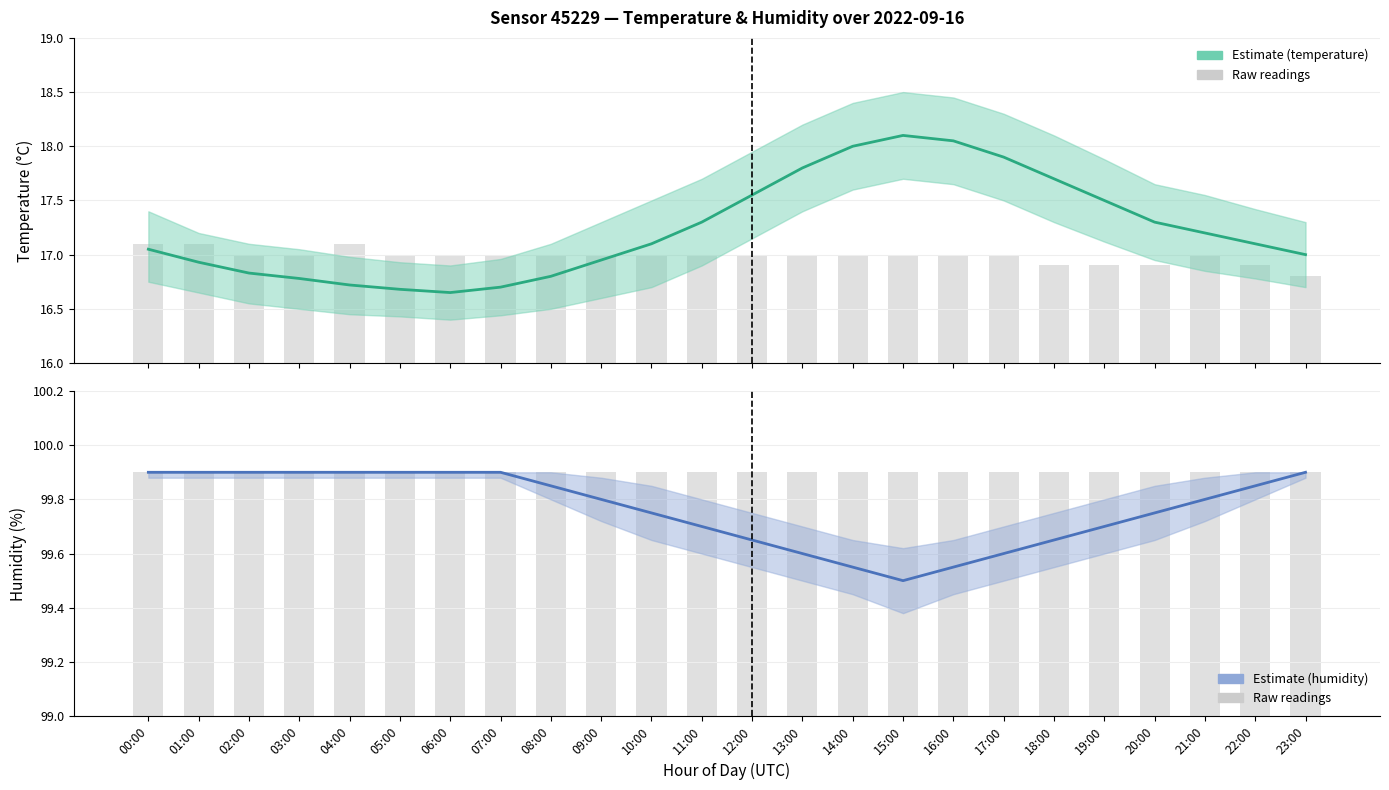

At which label does temperature reach its peak?

15:00